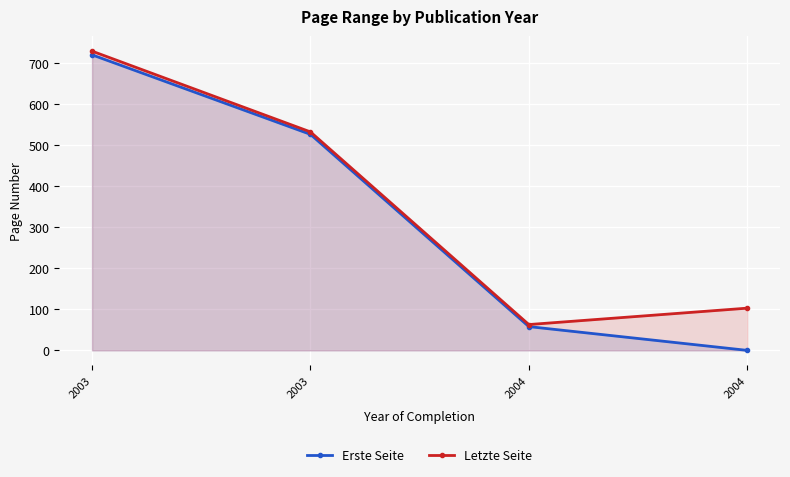

At which category does the chart reach its minimum across all series?

2004